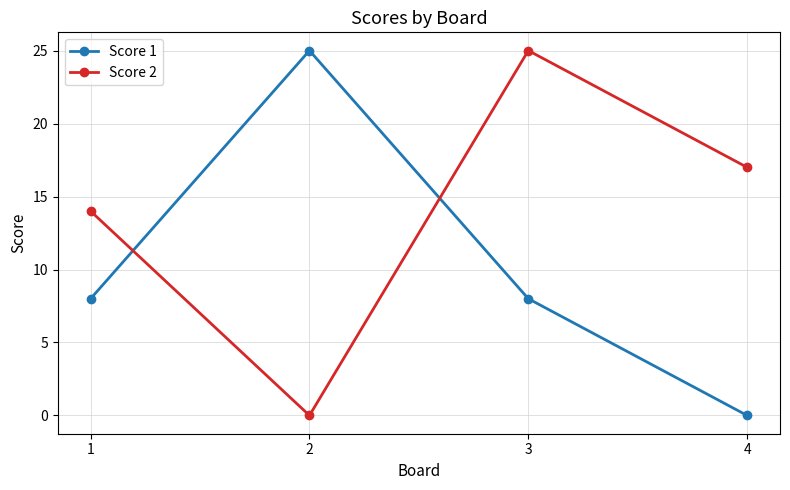

Does the chart display data point markers on the line(s)?

Yes